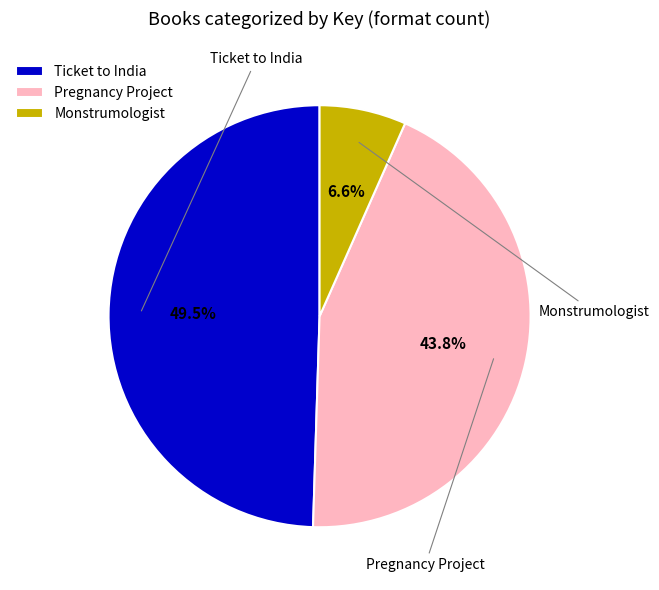

Do Monstrumologist and Pregnancy Project together represent more than half of the pie?

Yes